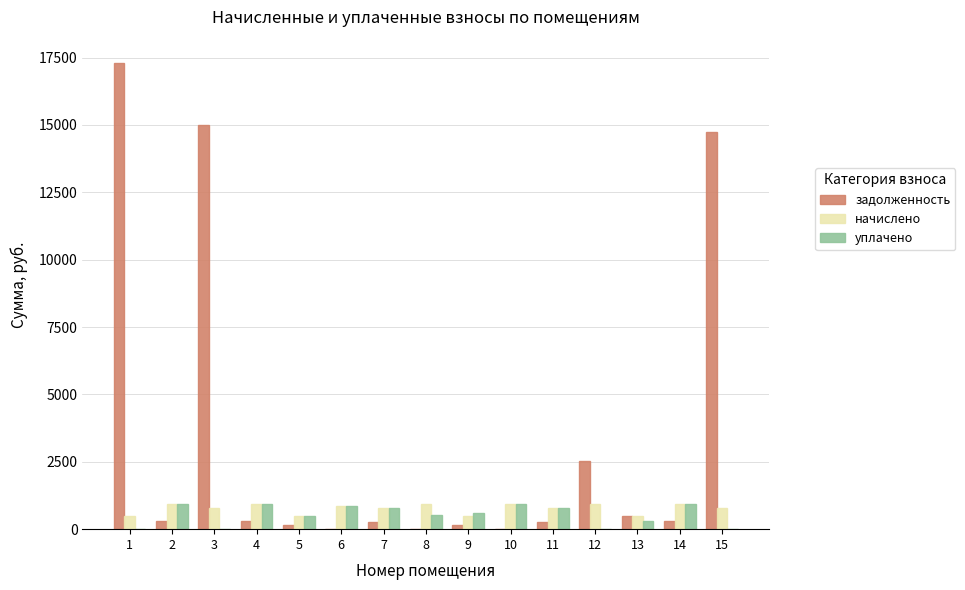

Between 1 and 8, which series saw the biggest shift?

задолженность